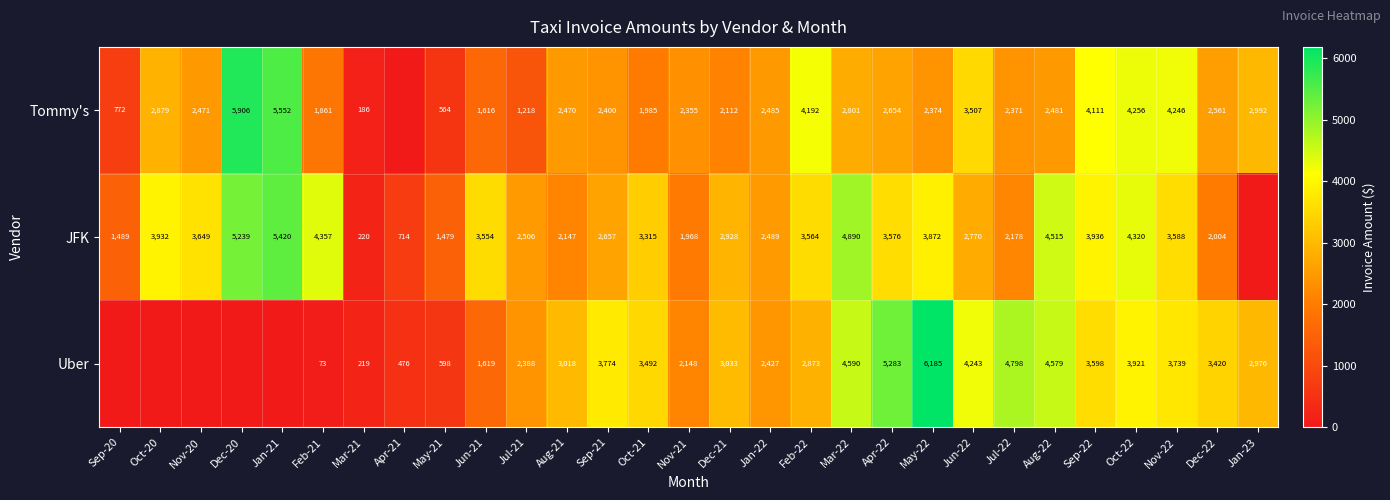

What is the difference between the Uber values at Sep-21 and Jun-21?

2155